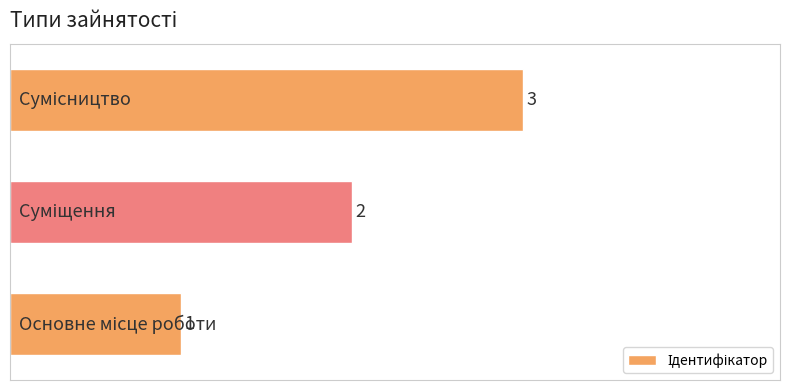

What is the maximum value shown in the chart?

3